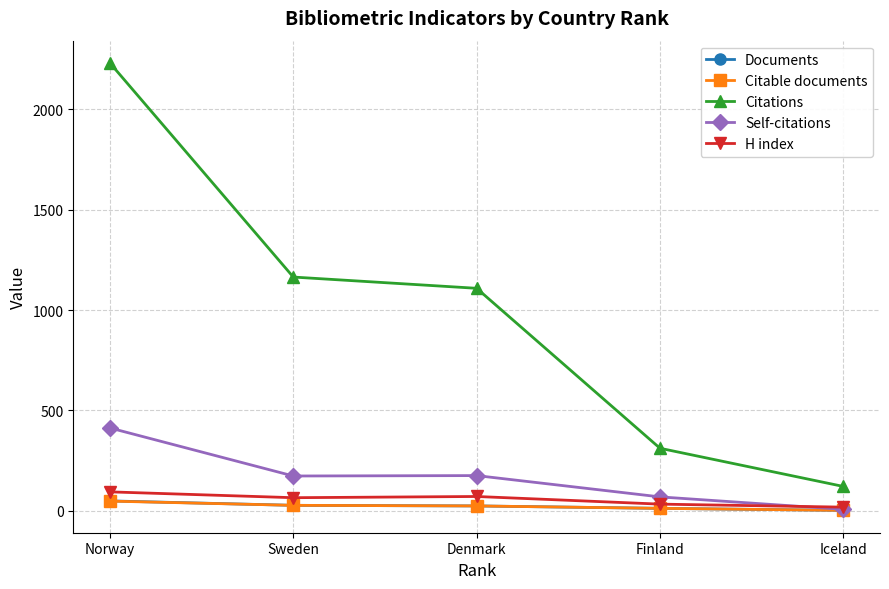

What is the label of the 5th point from the right?

Norway